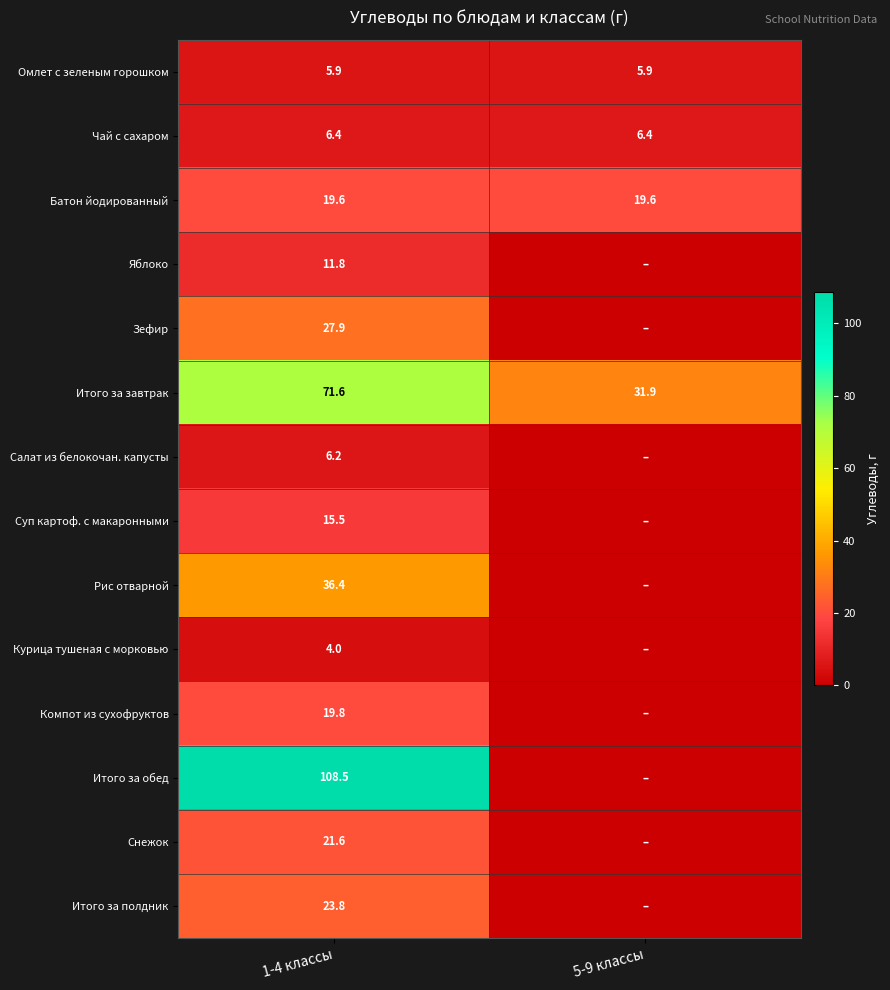

The Салат из белокочан. капусты series shows 6.2 at 1-4 классы. True or false?

True